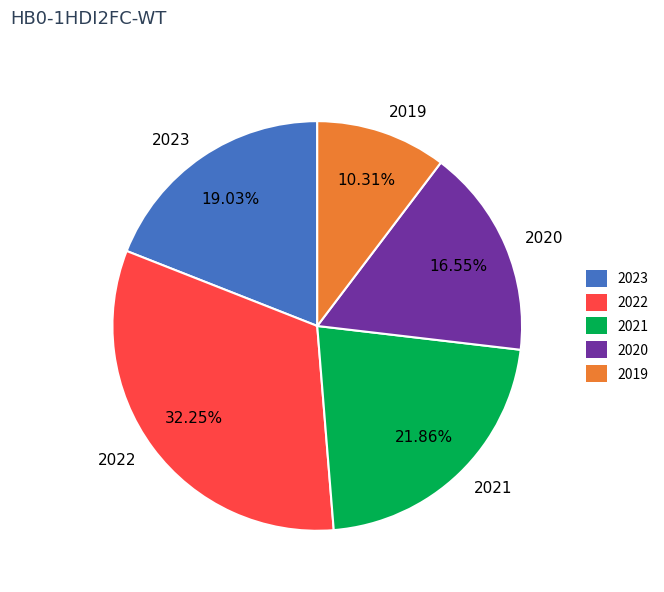

Count the number of slices in the pie.

5